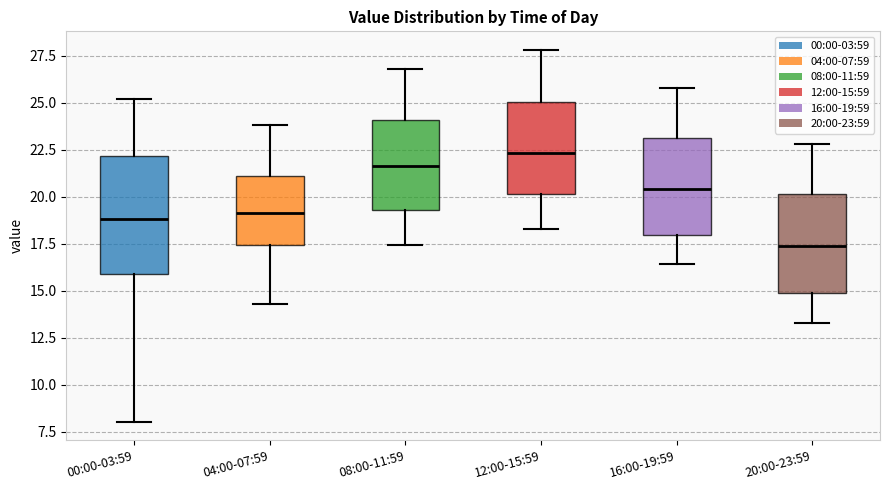

Comparing the boxes themselves (not the whiskers), which one is the tallest?

00:00-03:59